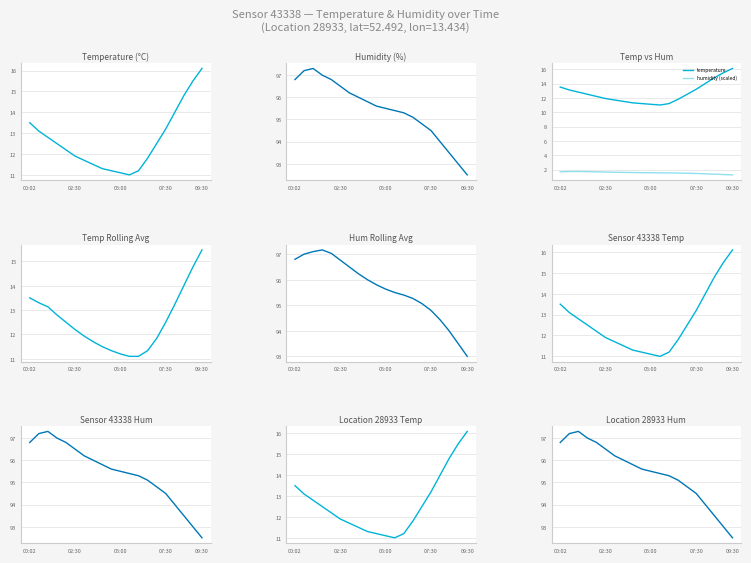

In humidity (scaled), how many points are higher than both neighbors (excluding endpoints)?

1